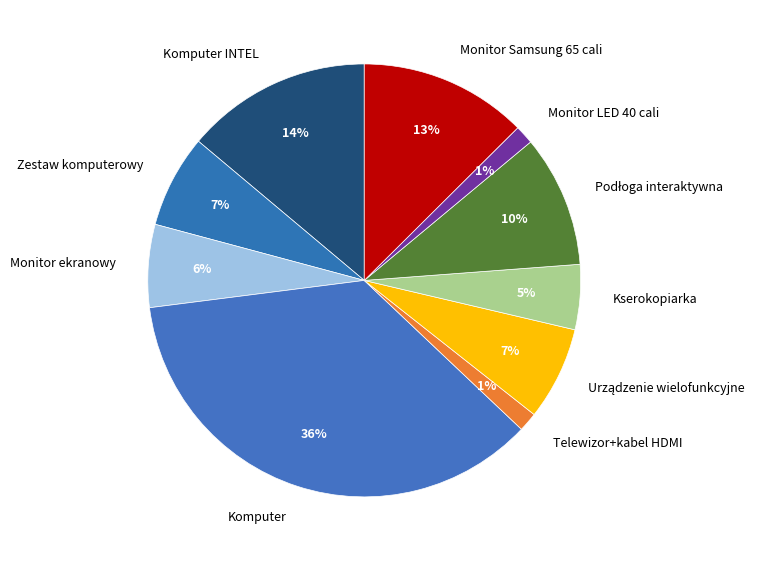

How many segments does this pie chart have?

10